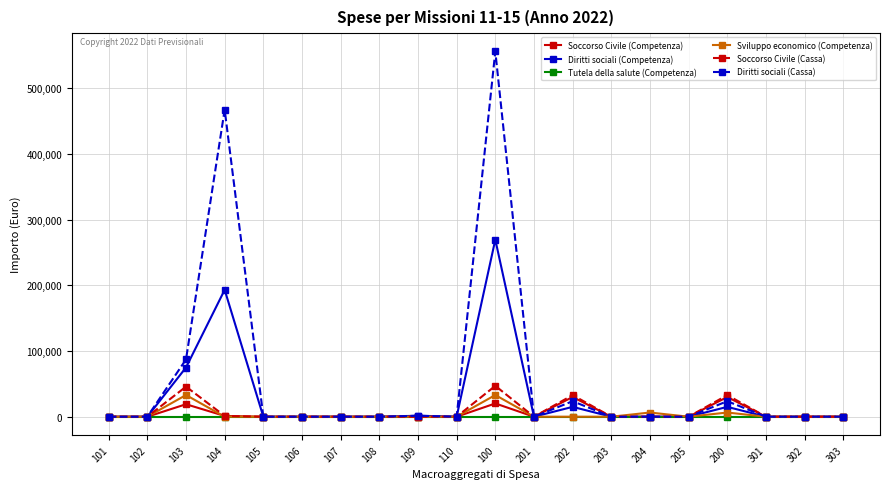

Which series has the widest spread of values?

Diritti sociali (Cassa)